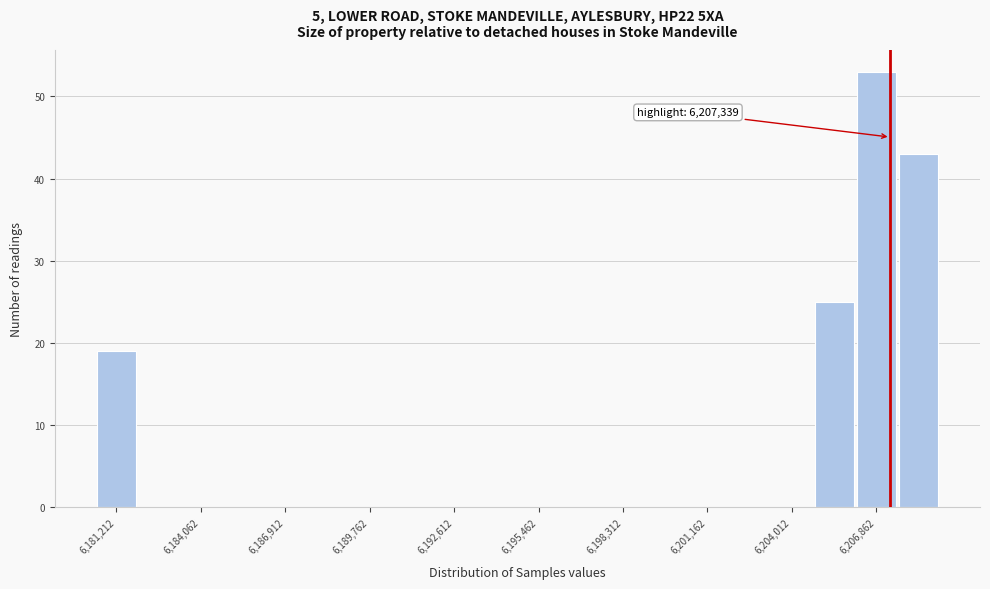

Around what value on the x-axis is the tallest bar? Give the approximate position of its centre, as read against the axis.

6207000